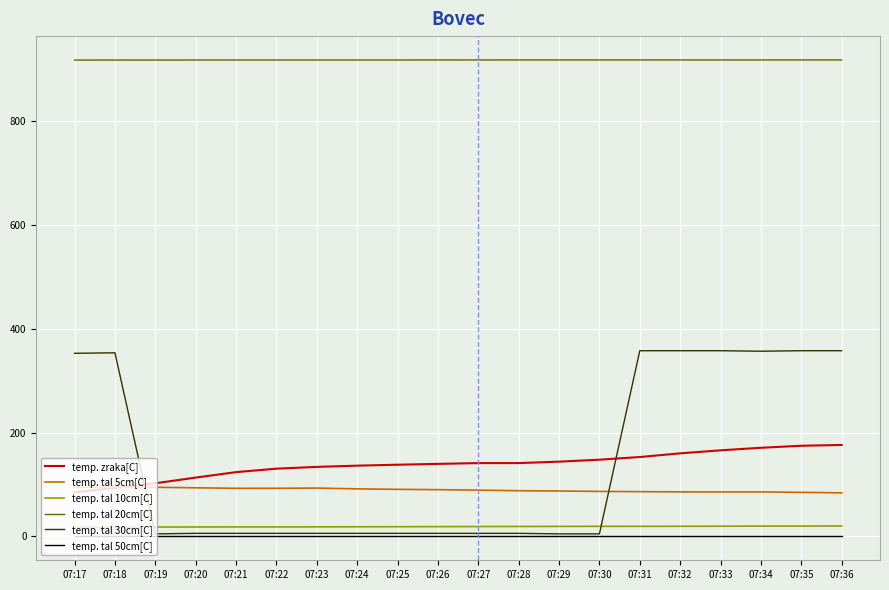

What is the greatest value displayed?

918.5